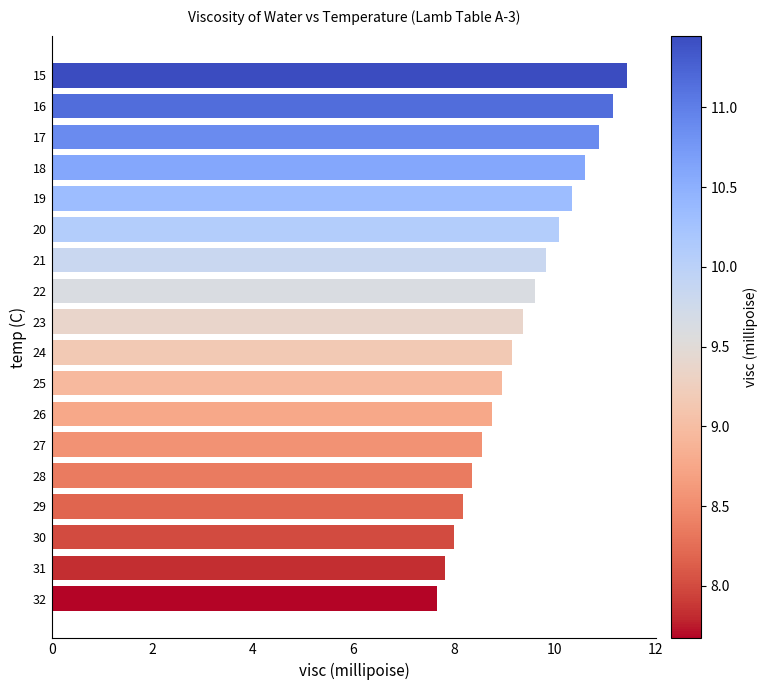

What is the sum of the values at 19 and 20?

20.4